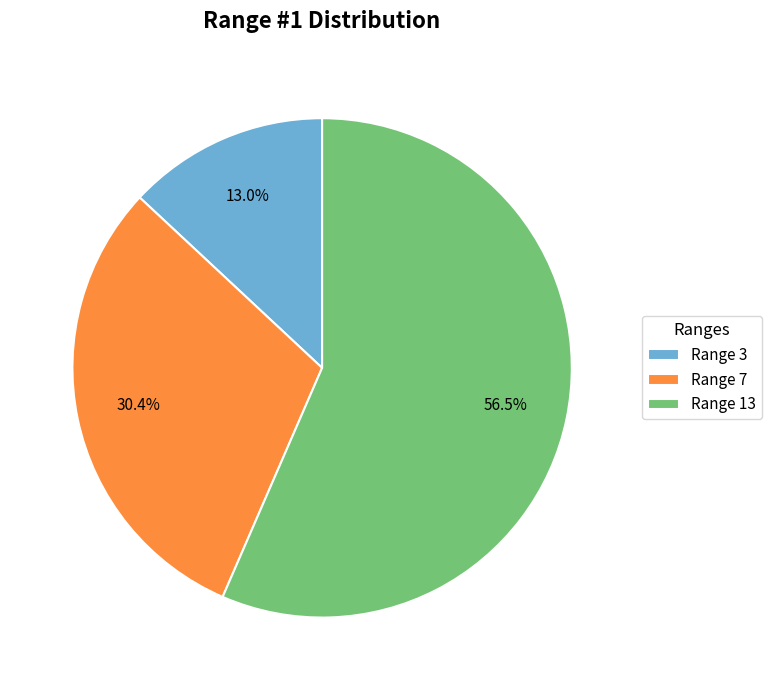

What is the majority slice?

Range 13